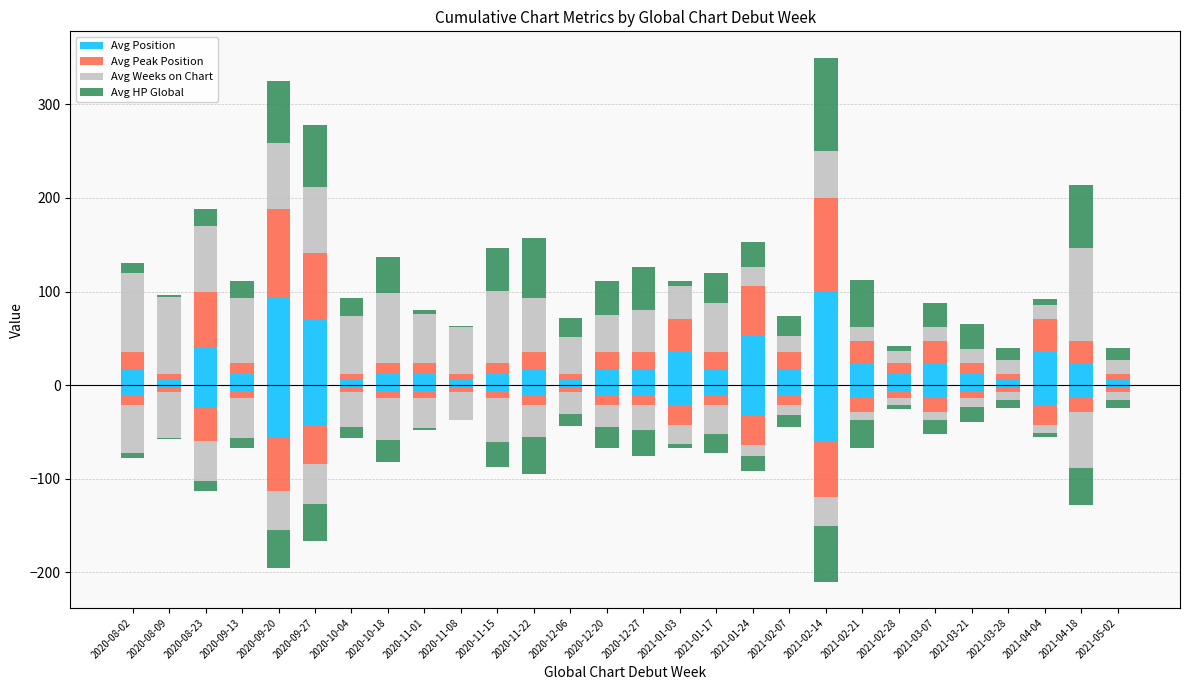

Reading left to right, list all the values displayed in this chart.

Avg Position: 2020-08-02=17.6	2020-08-09=5.9	2020-08-23=41.2	2020-09-13=11.8	2020-09-20=94.1	2020-09-27=70.6	2020-10-04=5.9	2020-10-18=11.8	2020-11-01=11.8	2020-11-08=5.9	2020-11-15=11.8	2020-11-22=17.6	2020-12-06=5.9	2020-12-20=17.6	2020-12-27=17.6	2021-01-03=35.3	2021-01-17=17.6	2021-01-24=52.9	2021-02-07=17.6	2021-02-14=100.0	2021-02-21=23.5	2021-02-28=11.8	2021-03-07=23.5	2021-03-21=11.8	2021-03-28=5.9	2021-04-04=35.3	2021-04-18=23.5	2021-05-02=5.9
Avg Peak Position: 2020-08-02=17.6	2020-08-09=5.9	2020-08-23=58.8	2020-09-13=11.8	2020-09-20=94.1	2020-09-27=70.6	2020-10-04=5.9	2020-10-18=11.8	2020-11-01=11.8	2020-11-08=5.9	2020-11-15=11.8	2020-11-22=17.6	2020-12-06=5.9	2020-12-20=17.6	2020-12-27=17.6	2021-01-03=35.3	2021-01-17=17.6	2021-01-24=52.9	2021-02-07=17.6	2021-02-14=100.0	2021-02-21=23.5	2021-02-28=11.8	2021-03-07=23.5	2021-03-21=11.8	2021-03-28=5.9	2021-04-04=35.3	2021-04-18=23.5	2021-05-02=5.9
Avg Weeks on Chart: 2020-08-02=85.0	2020-08-09=82.5	2020-08-23=70.0	2020-09-13=70.0	2020-09-20=70.0	2020-09-27=70.0	2020-10-04=62.5	2020-10-18=75.0	2020-11-01=52.5	2020-11-08=50.0	2020-11-15=77.5	2020-11-22=57.5	2020-12-06=40.0	2020-12-20=40.0	2020-12-27=45.0	2021-01-03=35.0	2021-01-17=52.5	2021-01-24=20.0	2021-02-07=17.5	2021-02-14=50.0	2021-02-21=15.0	2021-02-28=12.5	2021-03-07=15.0	2021-03-21=15.0	2021-03-28=15.0	2021-04-04=15.0	2021-04-18=100.0	2021-05-02=15.0
Avg HP Global: 2020-08-02=10.1	2020-08-09=2.0	2020-08-23=18.2	2020-09-13=18.2	2020-09-20=66.7	2020-09-27=66.7	2020-10-04=19.2	2020-10-18=38.4	2020-11-01=4.0	2020-11-08=1.0	2020-11-15=45.5	2020-11-22=64.6	2020-12-06=20.2	2020-12-20=36.4	2020-12-27=46.5	2021-01-03=6.1	2021-01-17=32.3	2021-01-24=27.3	2021-02-07=21.2	2021-02-14=100.0	2021-02-21=50.5	2021-02-28=6.1	2021-03-07=25.3	2021-03-21=27.3	2021-03-28=13.1	2021-04-04=6.1	2021-04-18=66.7	2021-05-02=13.1